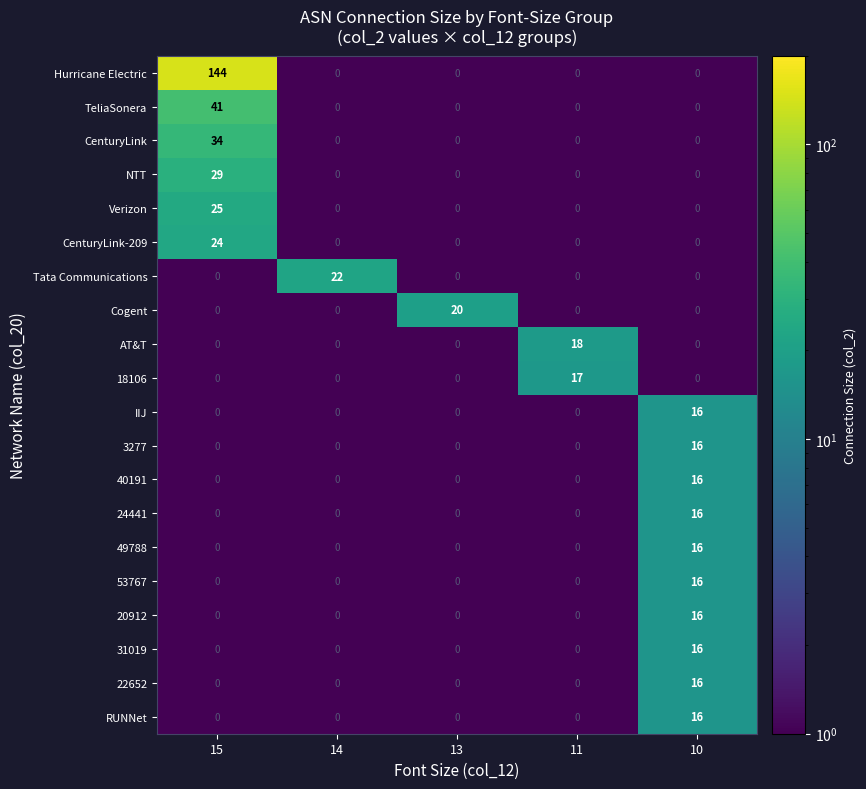

What is the average value of the 31019 series?

3